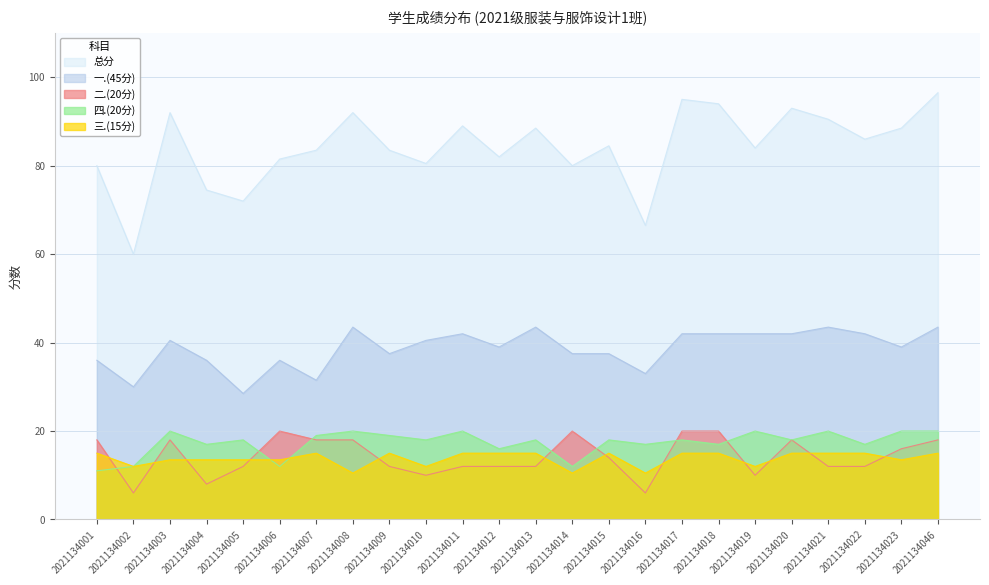

What is the value of the 三.(15分) point at the 3rd from the left?

13.5